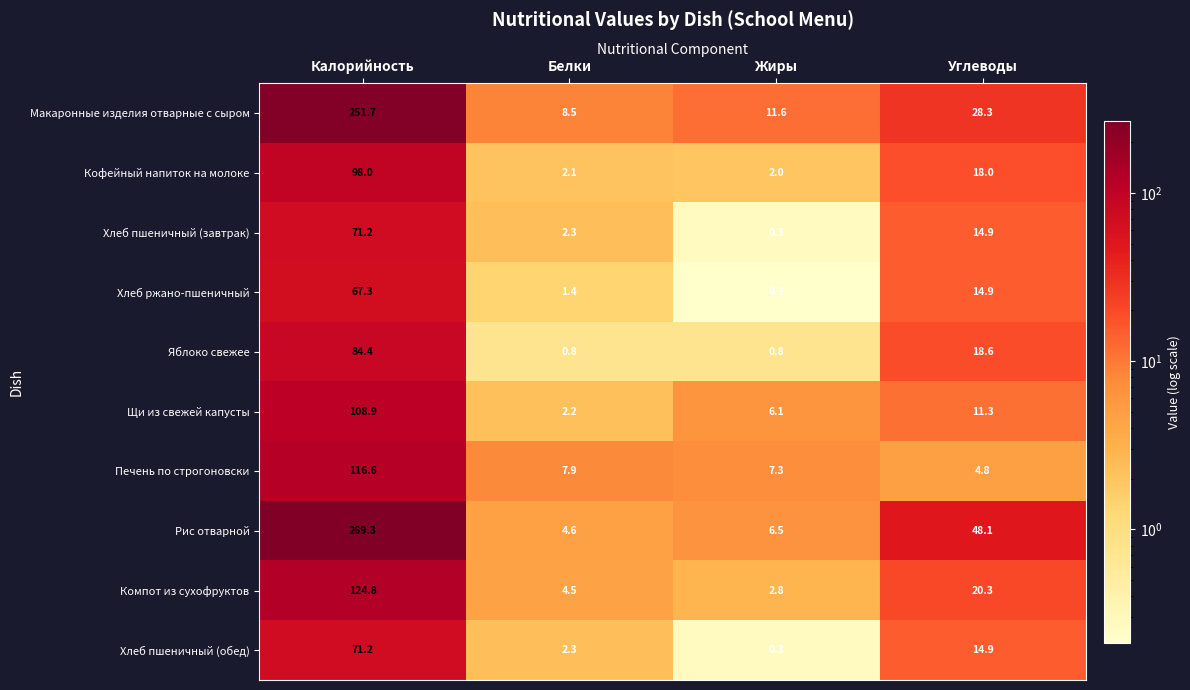

What is the smallest value displayed?

0.2